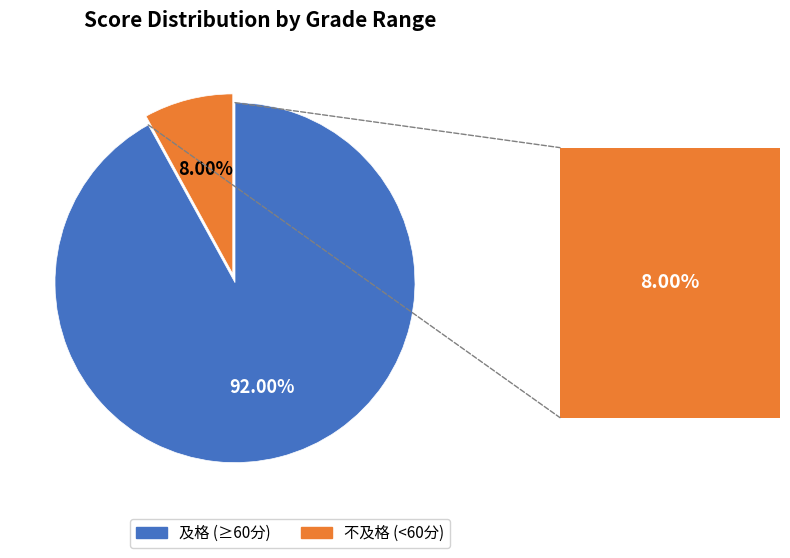

Rank the categories by value from lowest to highest.

不及格 (<60分), 及格 (≥60分)